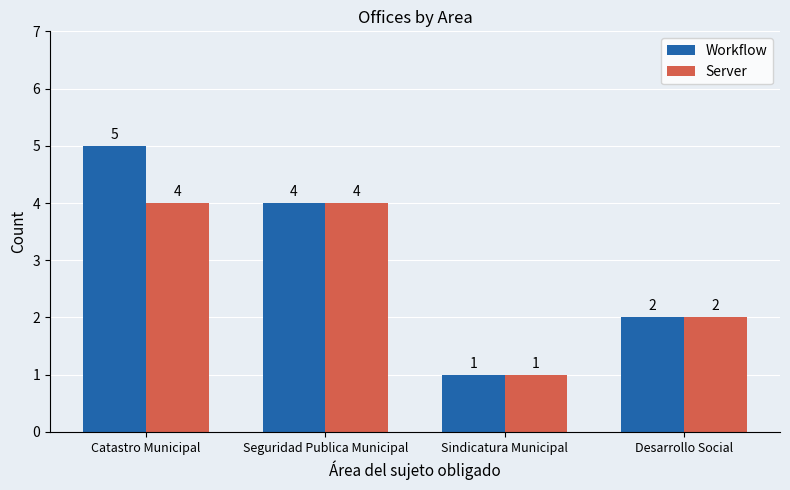

List the series in order of their peak value, highest first.

Workflow, Server